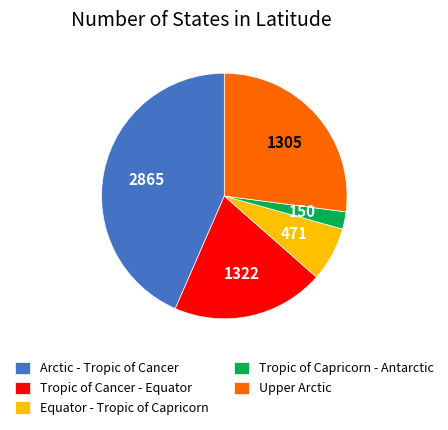

Between Tropic of Capricorn - Antarctic and Equator - Tropic of Capricorn, which is larger?

Equator - Tropic of Capricorn